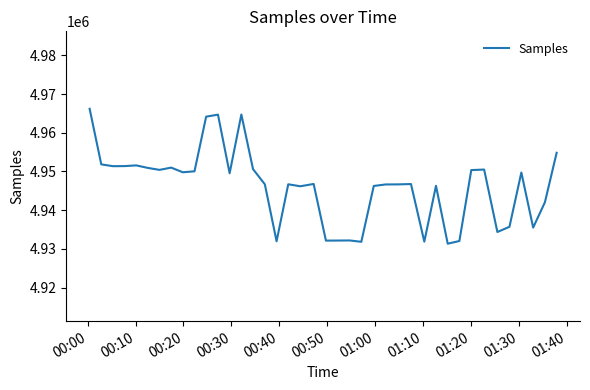

What is the smallest value displayed?

4931359